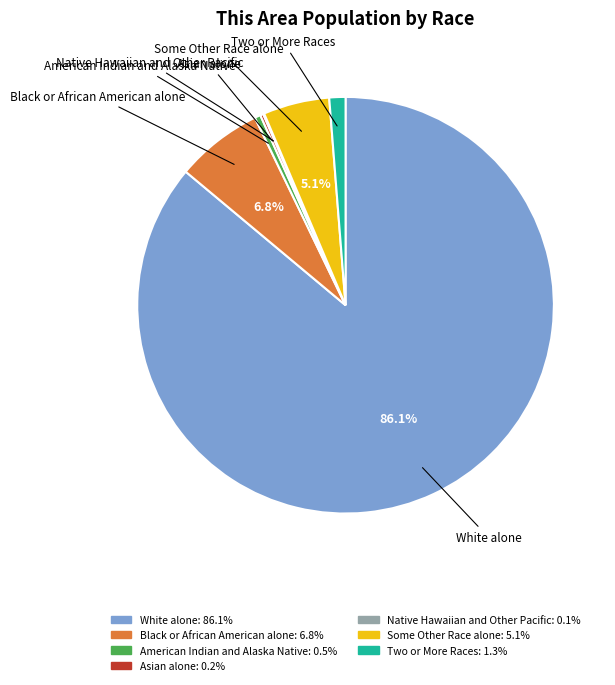

Does any single category account for the majority?

Yes